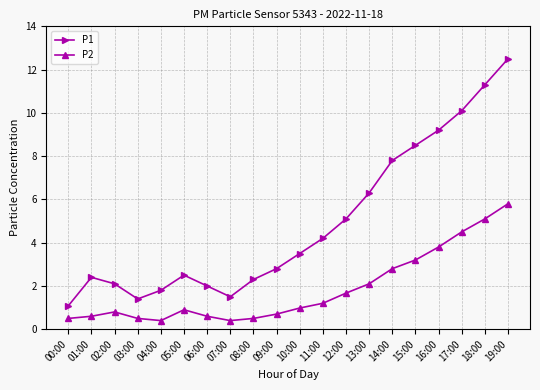

At which label does P1 reach its minimum?

00:00